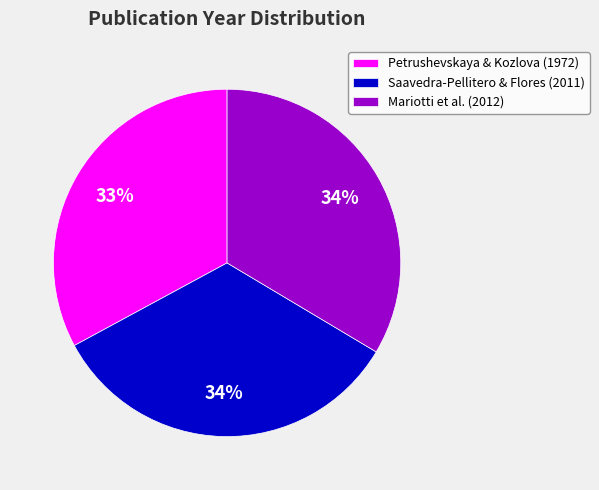

Is there any slice that represents more than half of the pie?

No